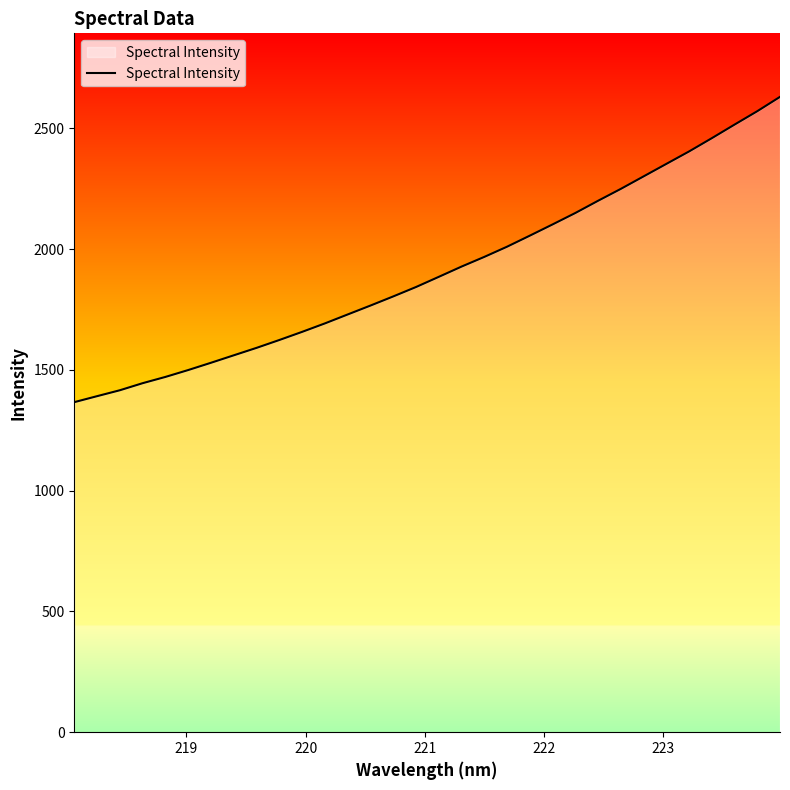

What is the greatest value displayed?

2630.8